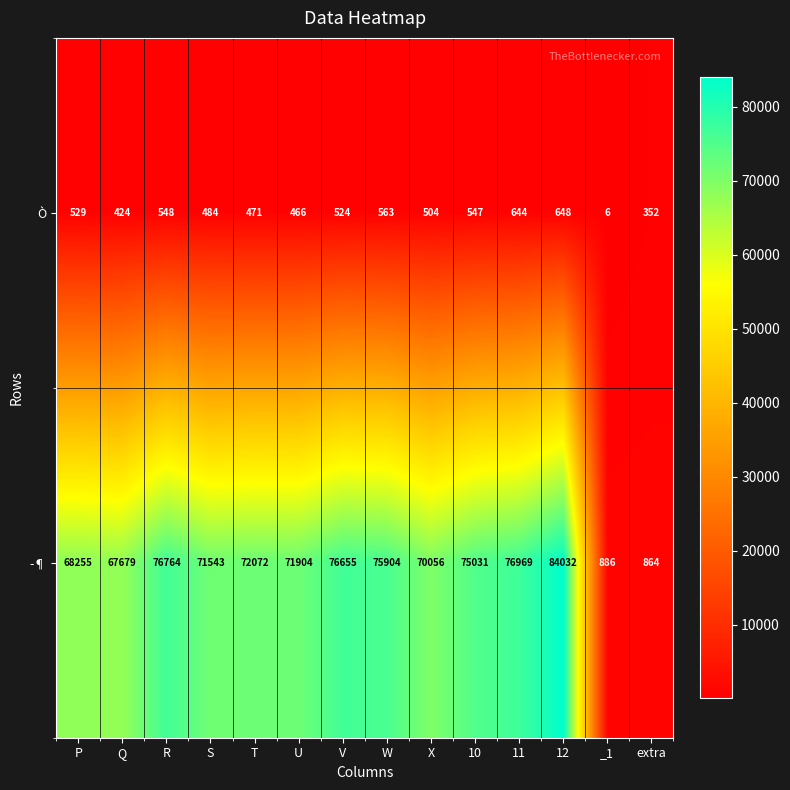

What is the spread (max minus min) of values at 11?

76325